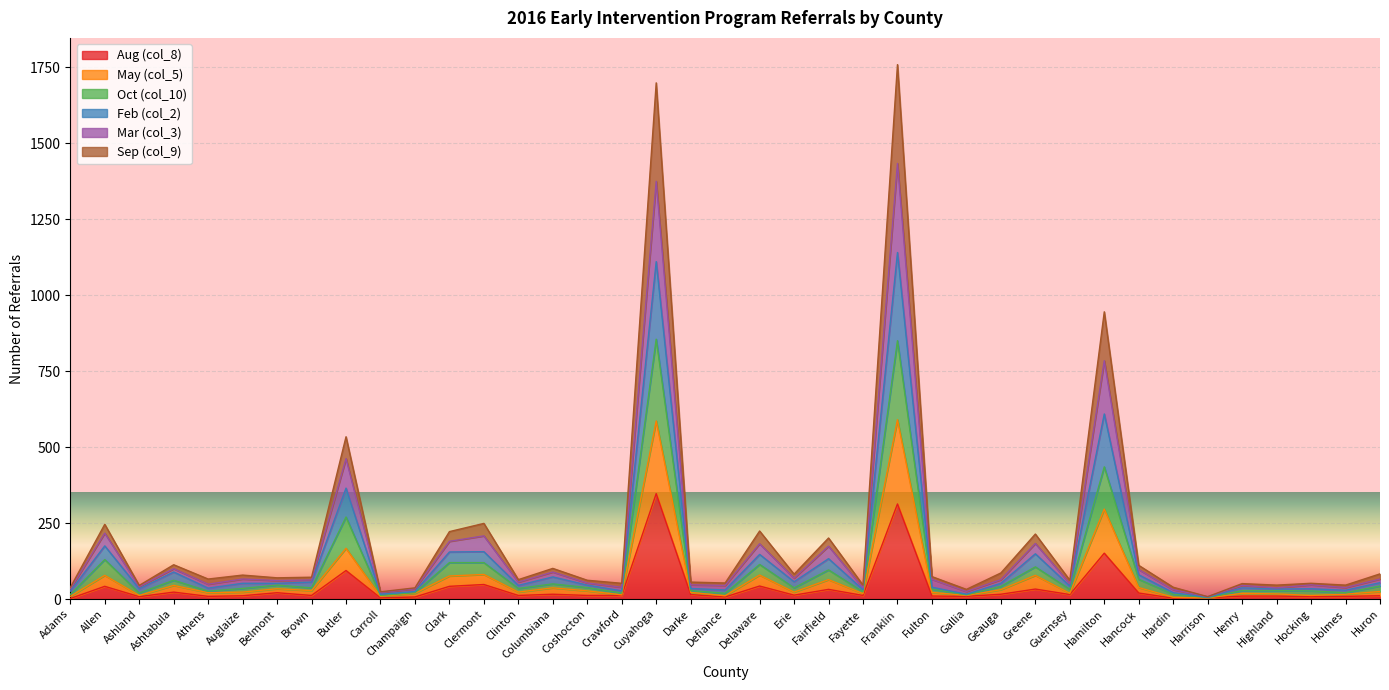

The value of May (col_5) at Cuyahoga is 802. True or false?

False